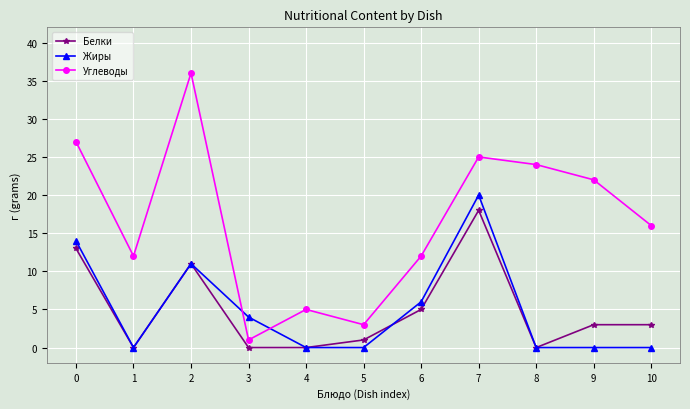

Reading left to right, what are all the values shown in this chart?

Белки: 13	0	11	0	0	1	5	18	0	3	3
Жиры: 14	0	11	4	0	0	6	20	0	0	0
Углеводы: 27	12	36	1	5	3	12	25	24	22	16